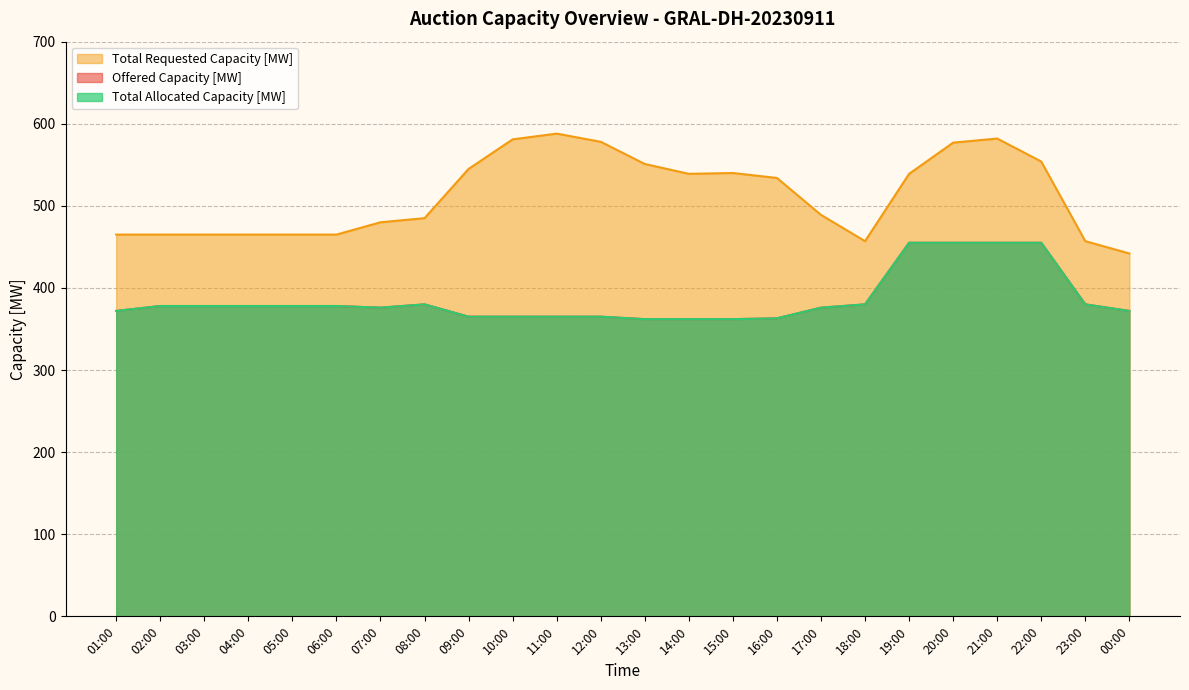

Rank the categories by Total Requested Capacity [MW] value from highest to lowest.

11:00, 21:00, 10:00, 12:00, 20:00, 22:00, 13:00, 09:00, 15:00, 14:00, 19:00, 16:00, 17:00, 08:00, 07:00, 01:00, 02:00, 03:00, 04:00, 05:00, 06:00, 18:00, 23:00, 00:00